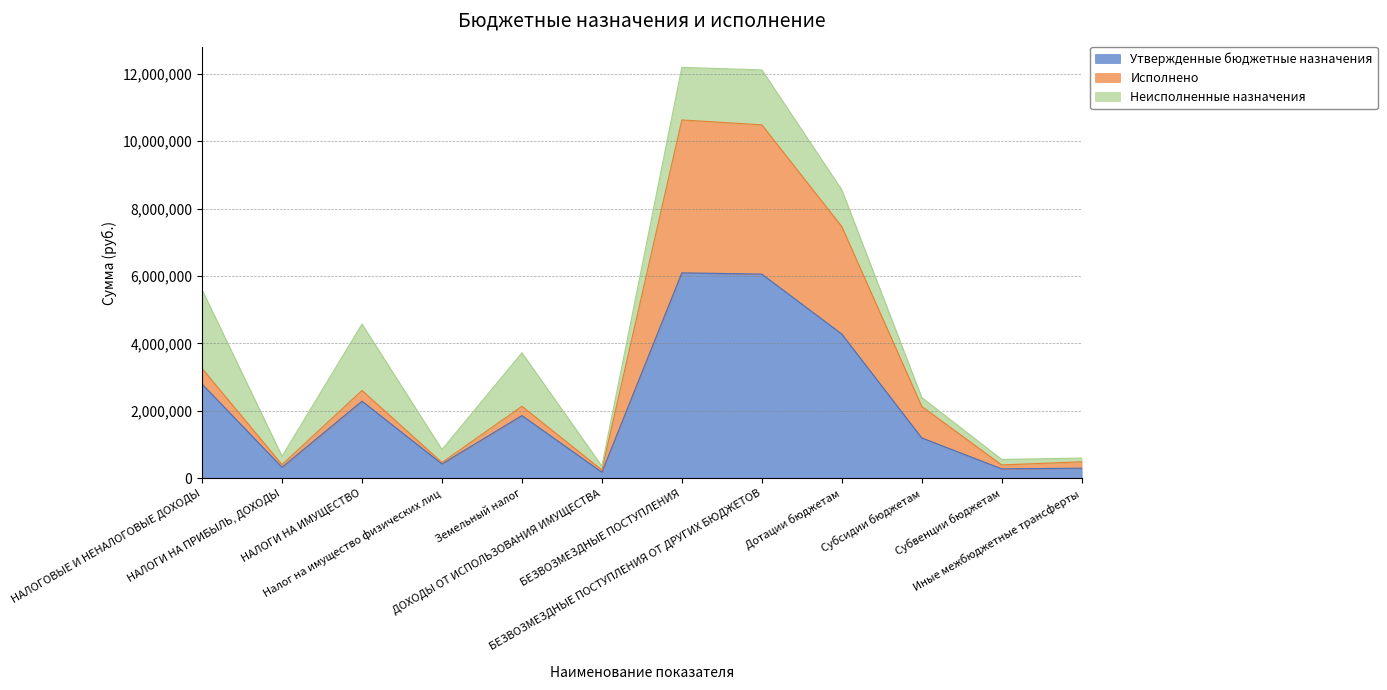

What is the sum of the Утвержденные бюджетные назначения values at НАЛОГИ НА ПРИБЫЛЬ, ДОХОДЫ and Дотации бюджетам?

4607036.0